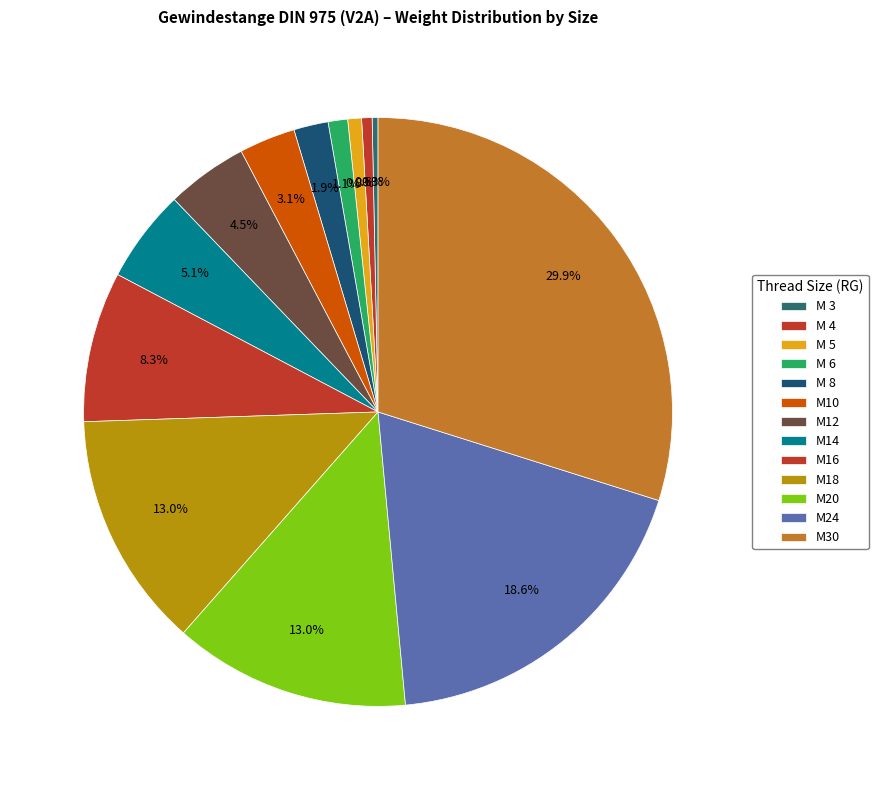

How many segments does this pie chart have?

13